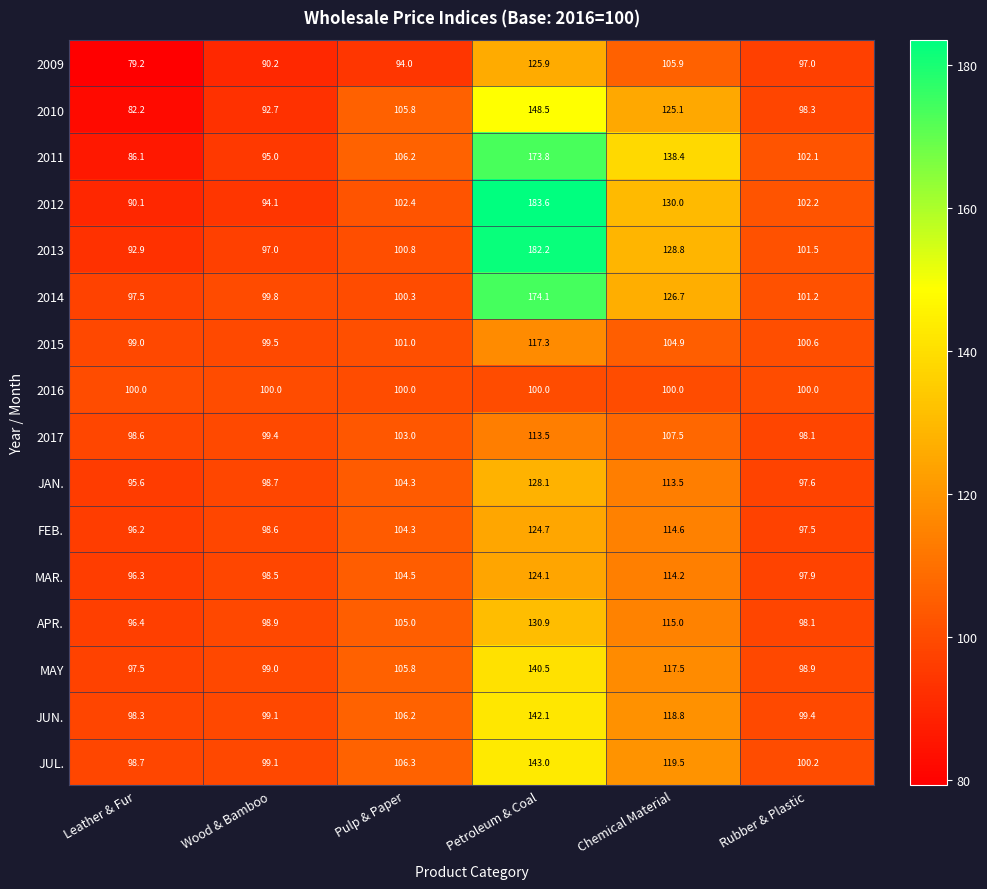

What is the difference between the maximum and second lowest values in the 2011 series?

78.8